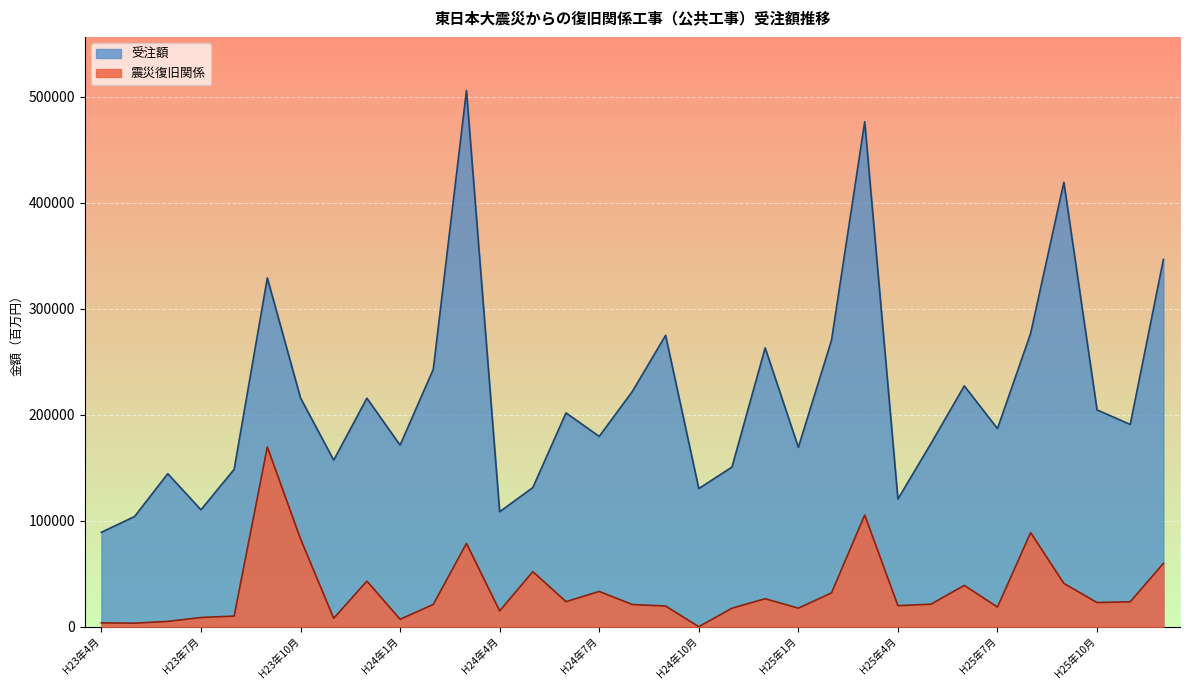

What is the sum of the 受注額 values at H23年6月 and H24年1月?

315614.0